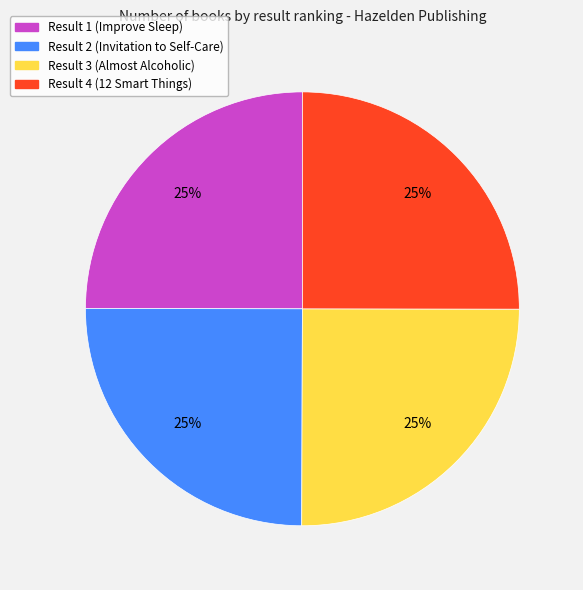

Approximately how many times larger is the value at Result 4 (12 Smart Things) compared to Result 1 (Improve Sleep)?

1.0